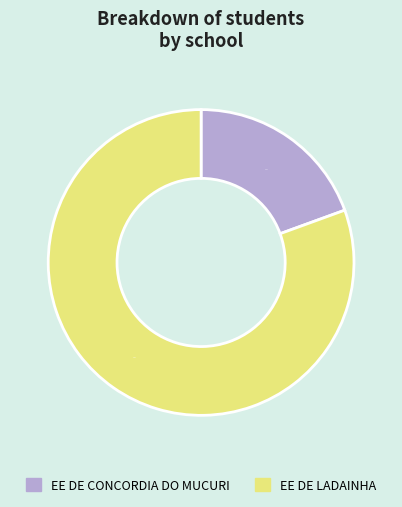

To the nearest percent, what is the difference between the largest and smallest slice percentages?

61%